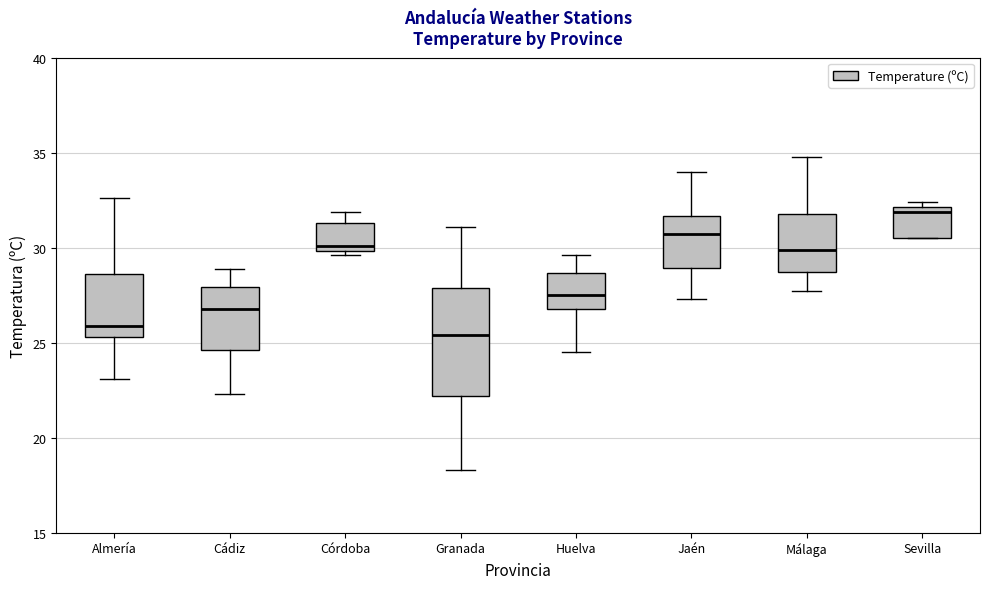

Where does the lower whisker of the box for Granada end on the y-axis? The values are not printed on the chart, so give them approximately, as read against the axis.

18.5